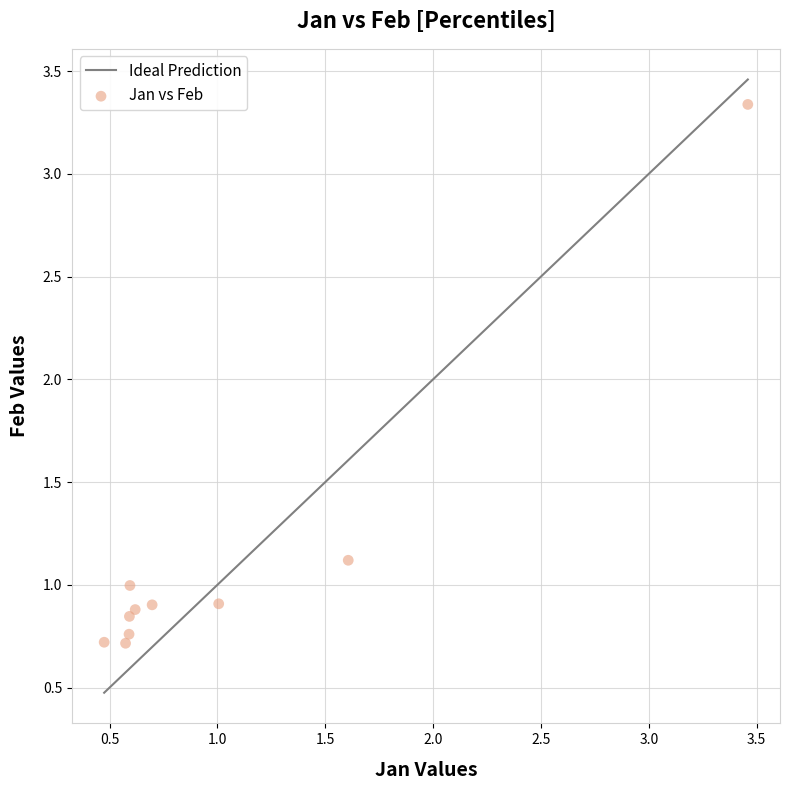

What is the average X value?

1.0